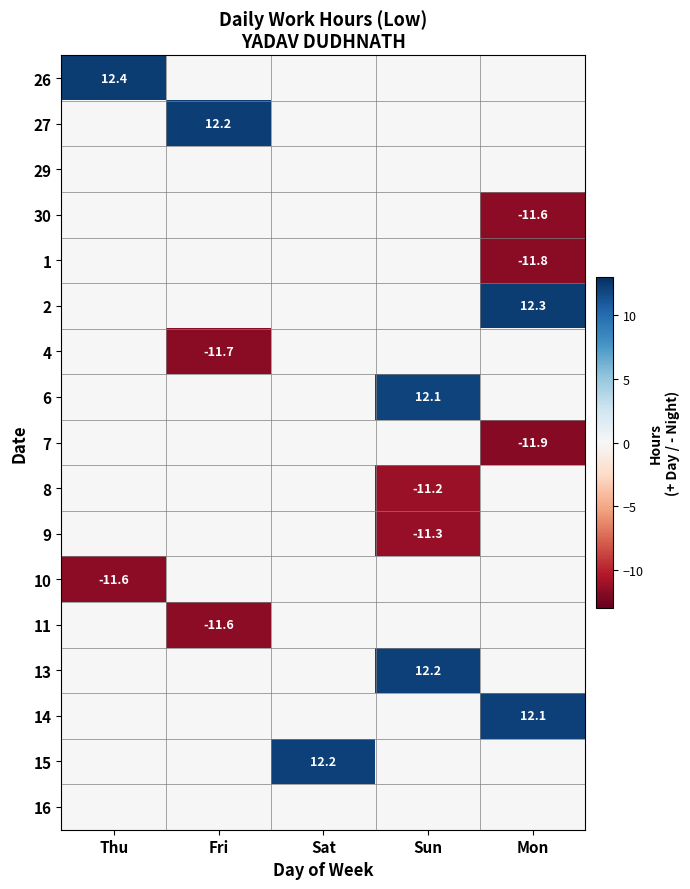

At which category is the sum across all series the highest?

Sat